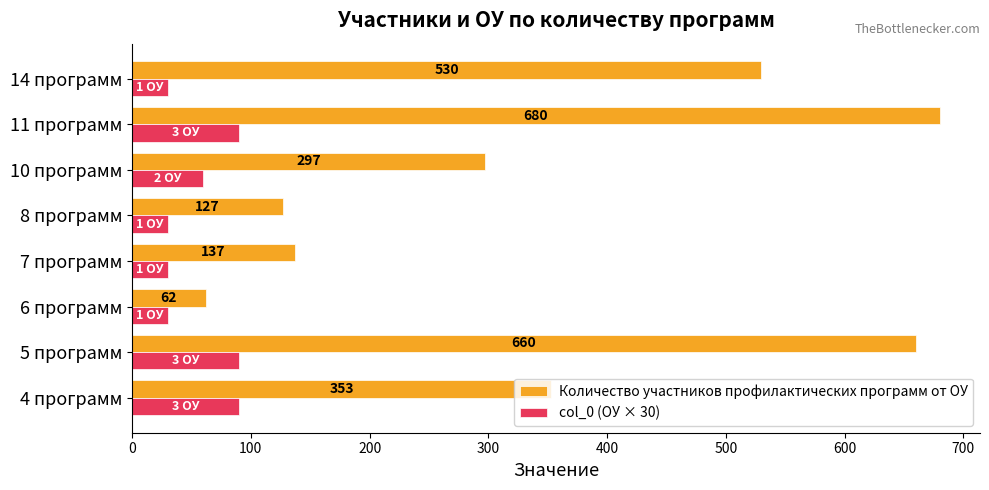

What is the difference between the maximum and minimum values in the col_0 (ОУ × 30) series?

60